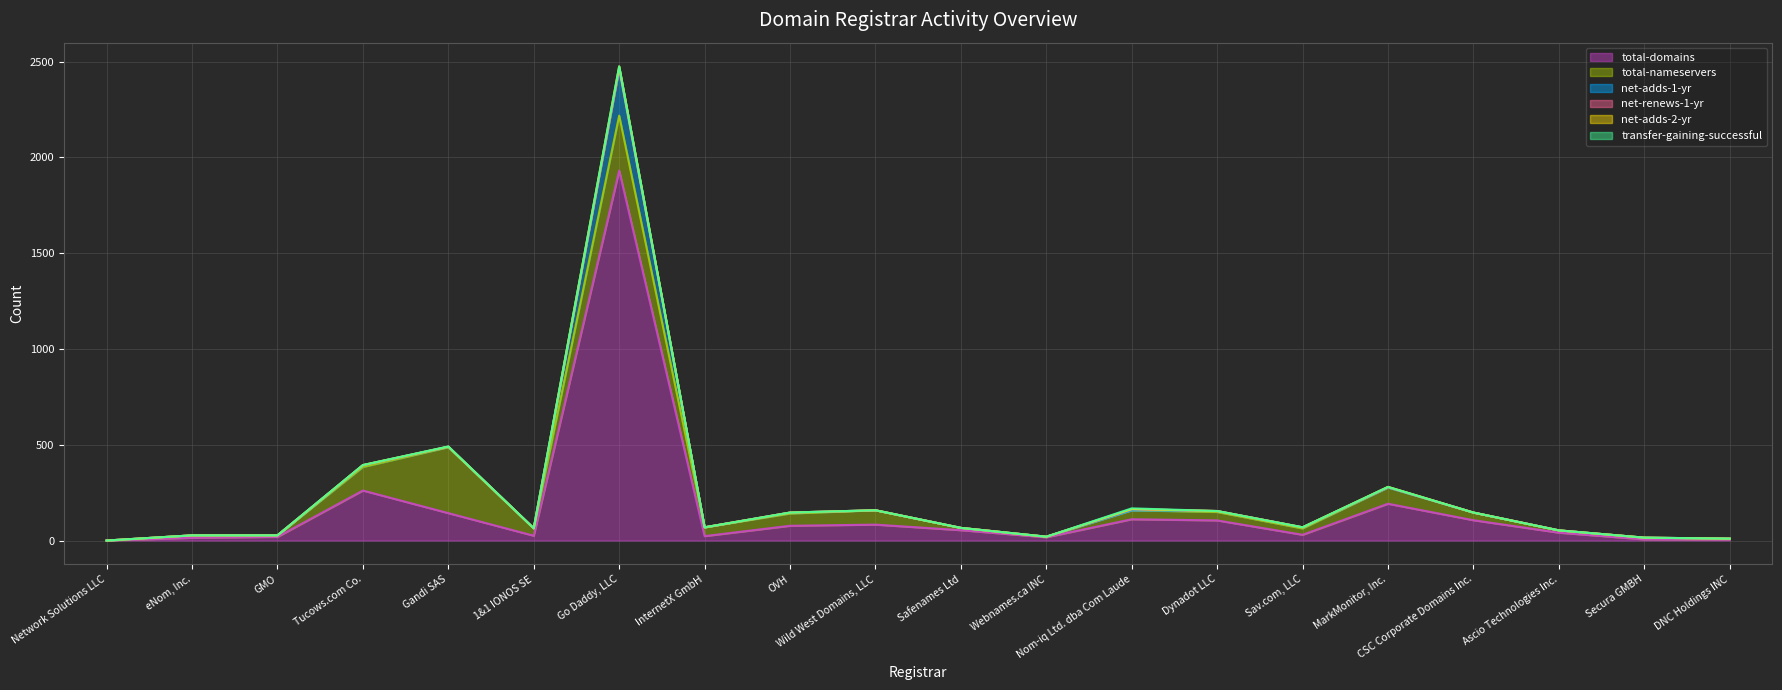

Which has a higher value, Webnames.ca INC or DNC Holdings INC?

Webnames.ca INC